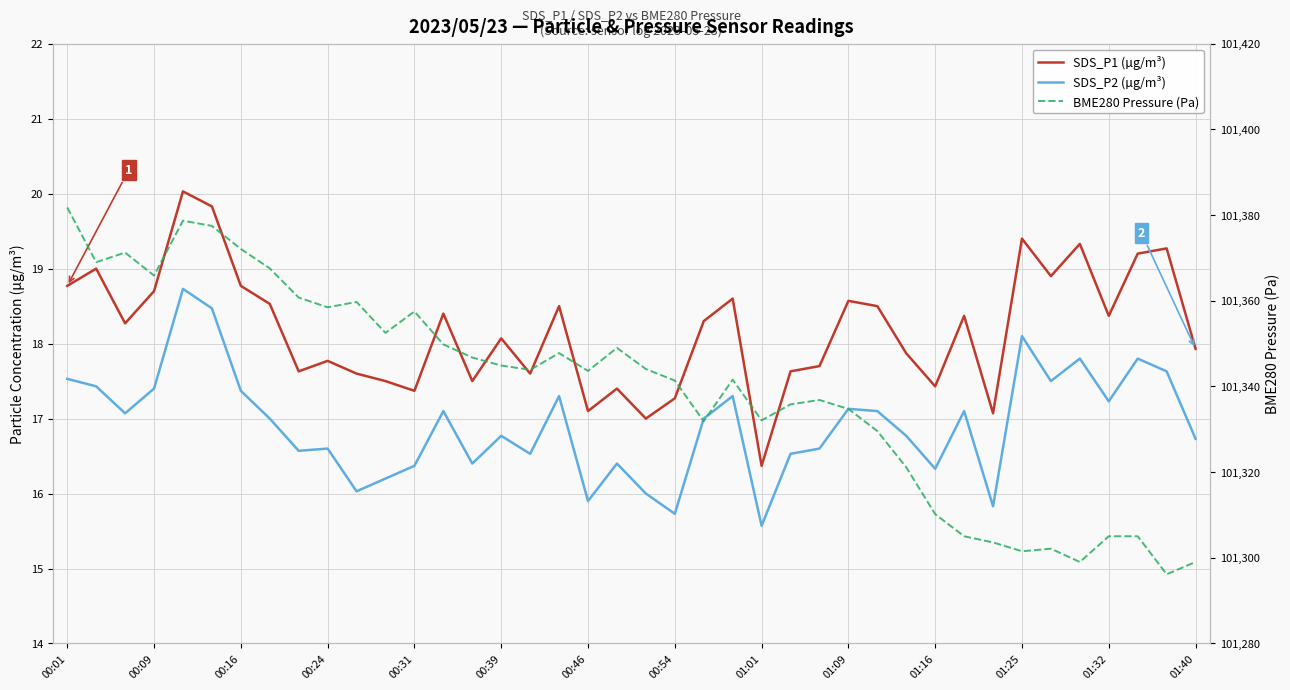

True or false: BME280 Pressure (Pa) and SDS_P1 (µg/m³) intersect in this chart.

False